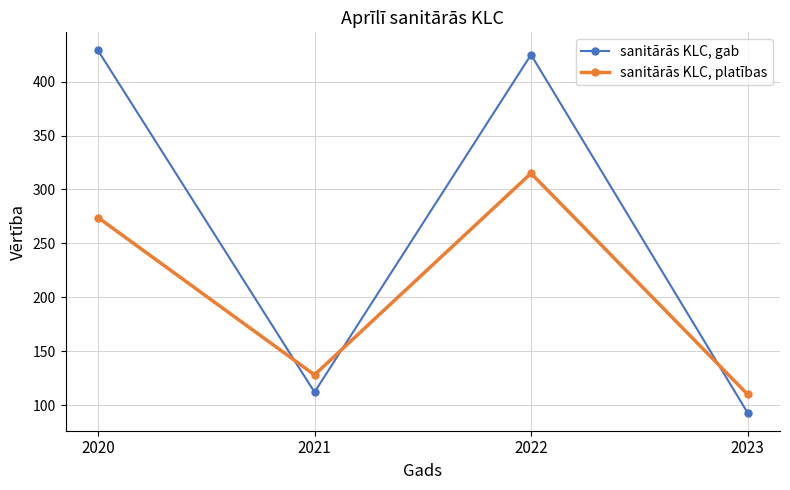

Is this an area chart (filled region under the line)?

No